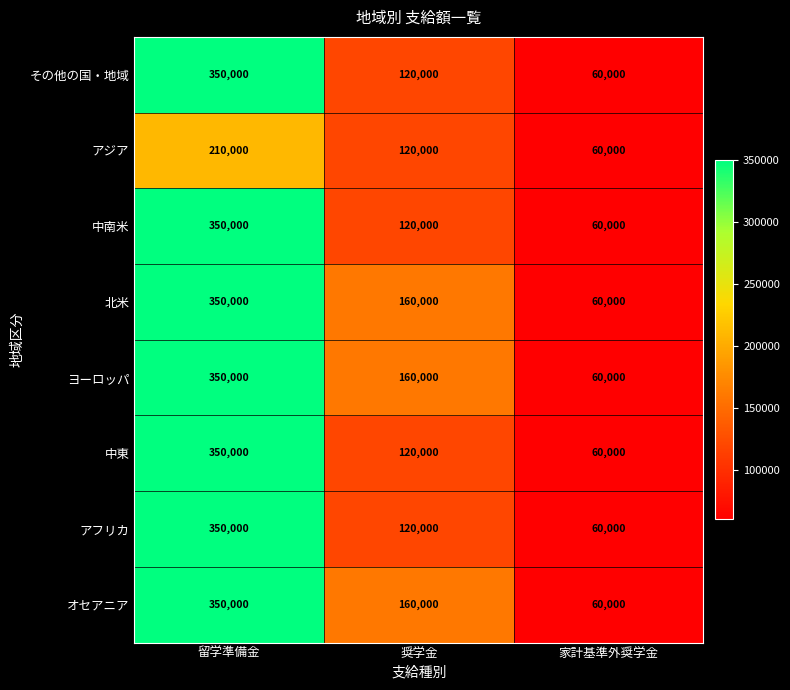

What is the sum of the 中南米 values at 留学準備金 and 奨学金?

470000